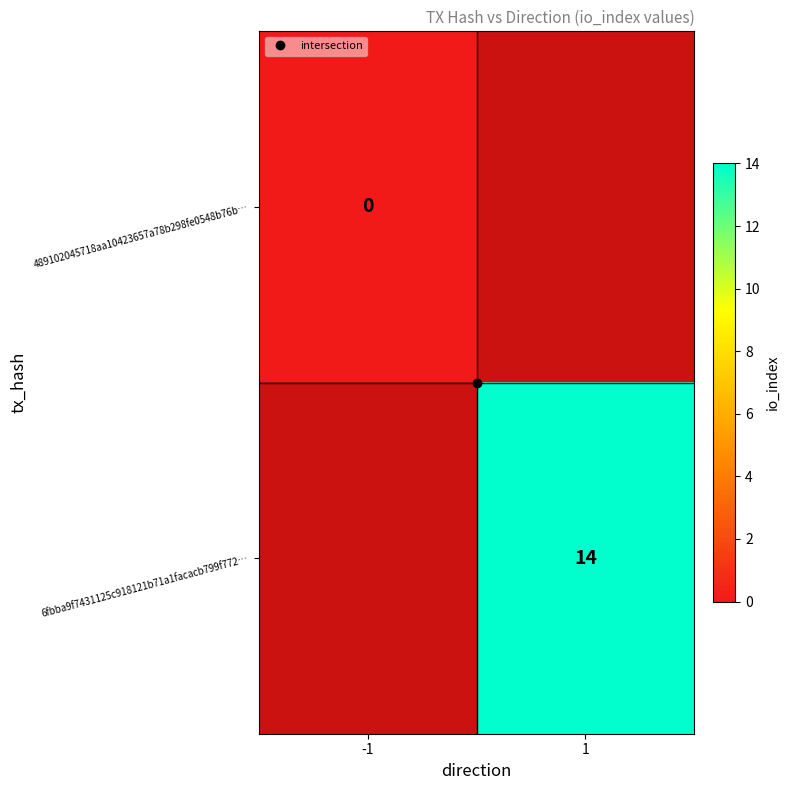

Rank the series at 1 from highest to lowest value.

489102045718aa10423657a78b298fe0548b76b…, 6fbba9f7431125c918121b71a1facacb799f772…